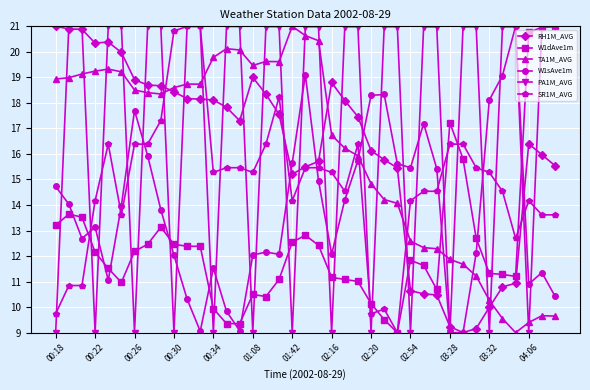

Which series has the largest total across all categories?

PA1M_AVG